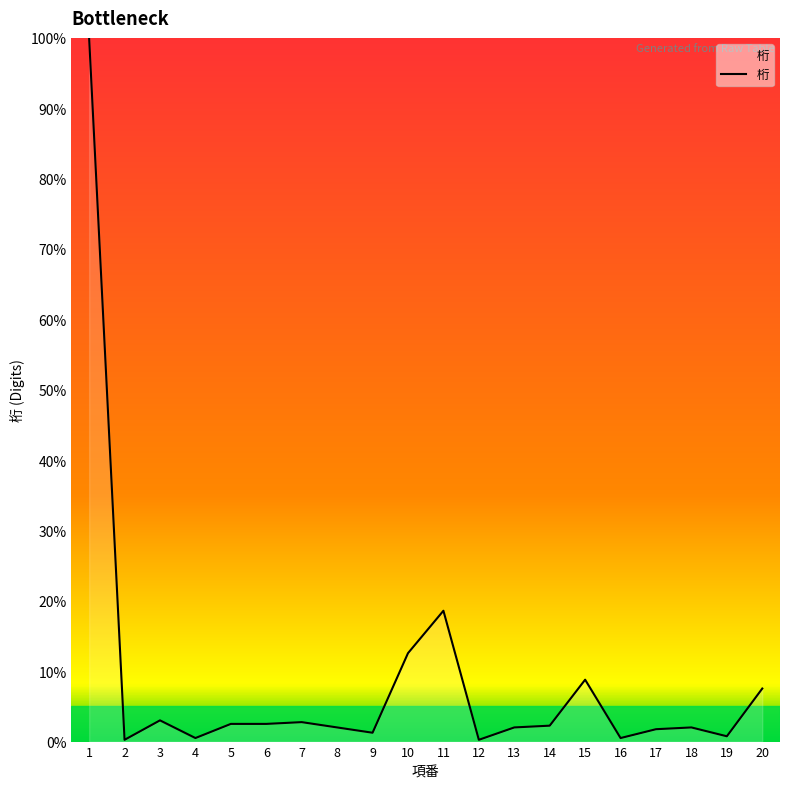

What is the greatest value displayed?

100.0